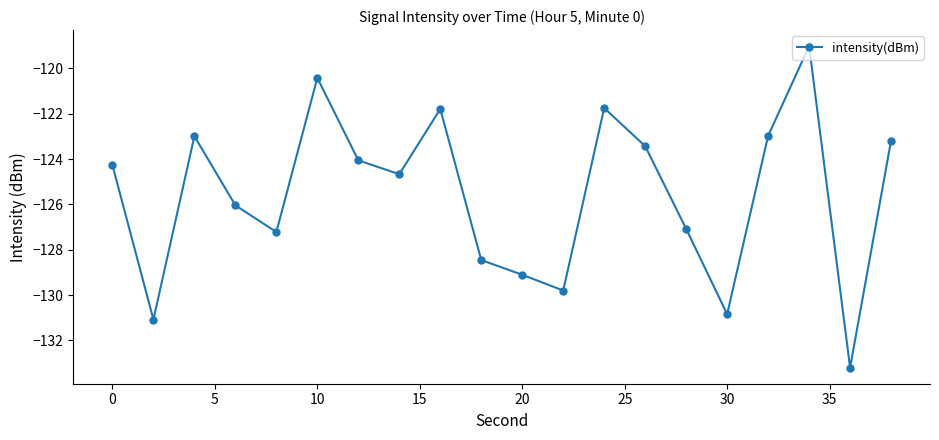

What is the difference between the maximum and minimum values?

14.2